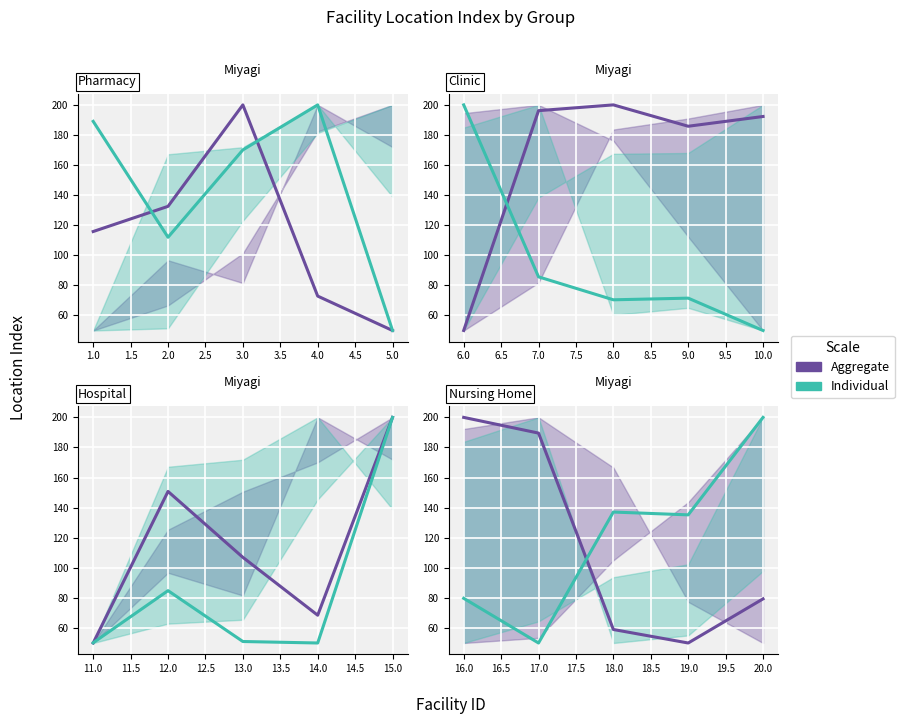

What is the value of the Individual point at the 3rd from the left?

137.1